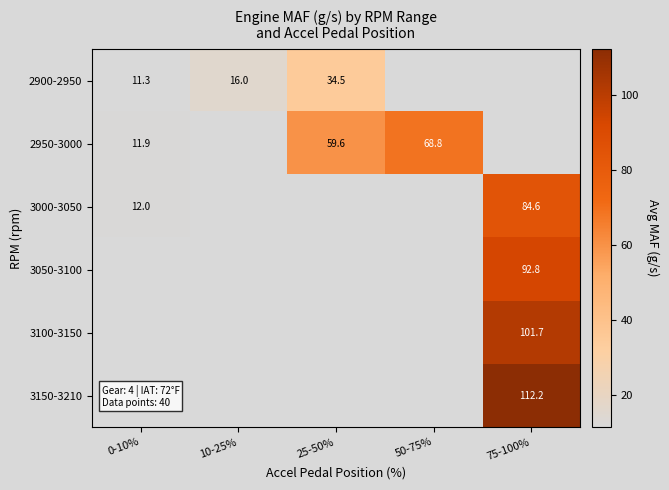

True or false: 3000-3050 has a value of 12.0 at 0-10%.

True